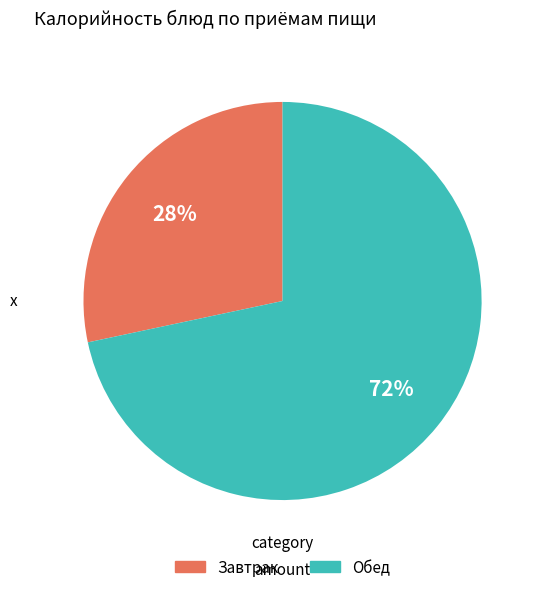

To the nearest percent, what is the average slice percentage?

50%